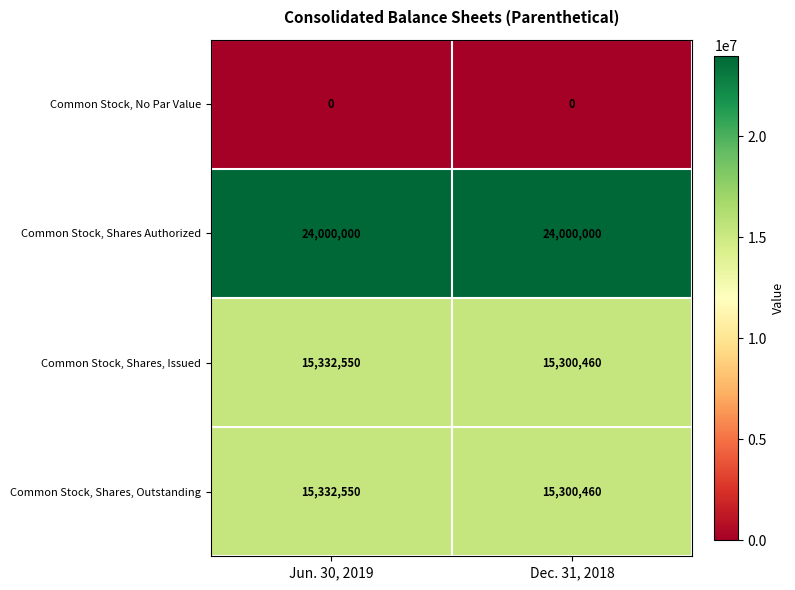

At which category is the sum across all series the highest?

Jun. 30, 2019